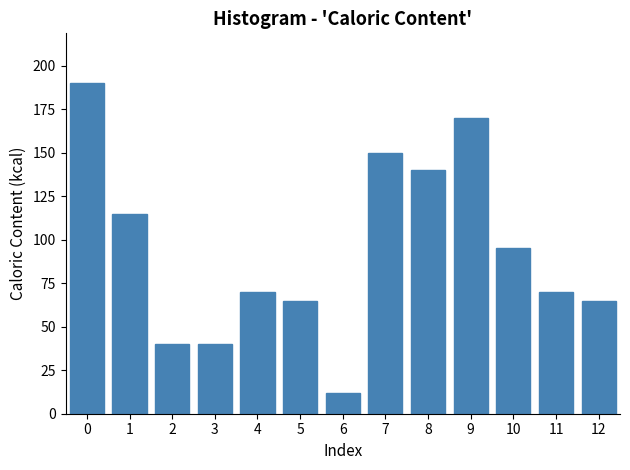

Reading left to right, what are all the values shown in this chart?

190	115	40	40	70	65	12	150	140	170	95	70	65